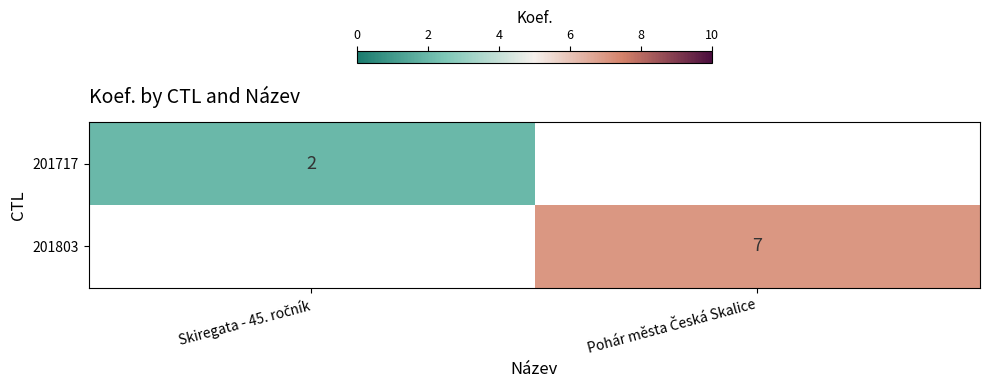

Is the value of 201717 at Pohár města Česká Skalice greater than the value of 201803 at Skiregata - 45. ročník?

No